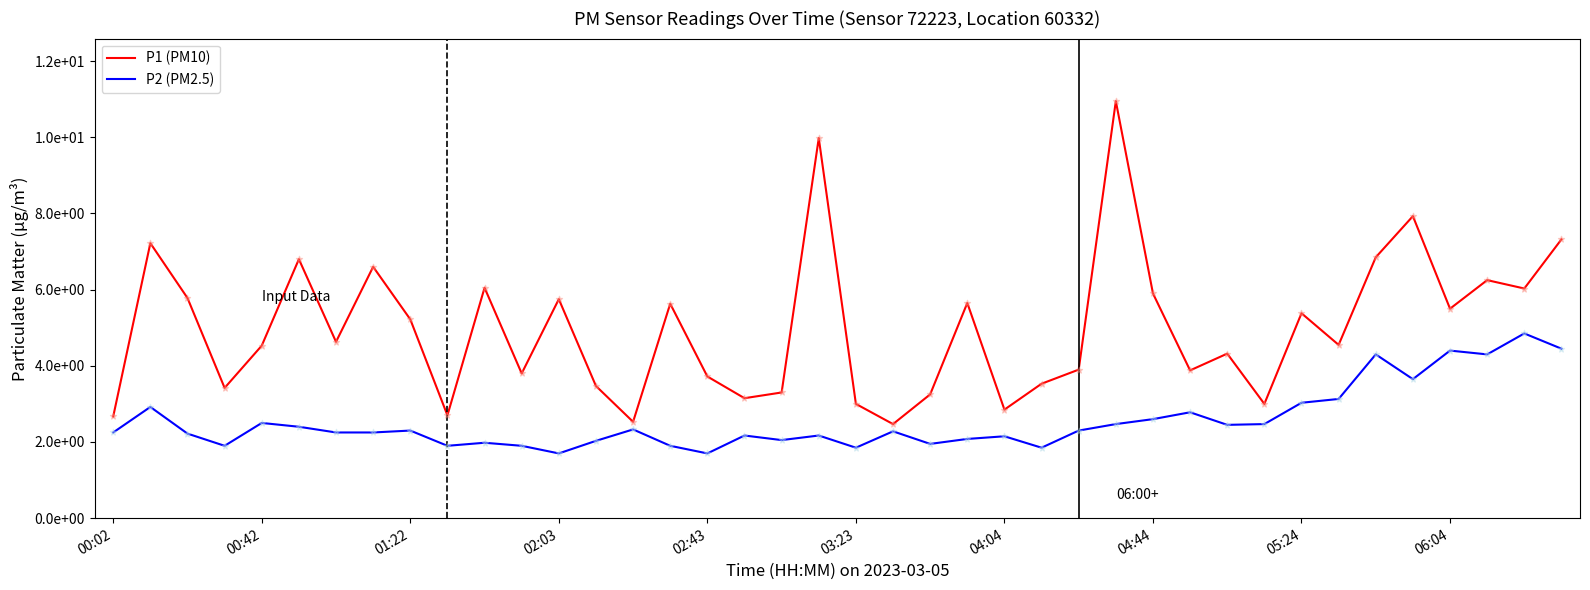

Which series has the largest total across all categories?

P1 (PM10)